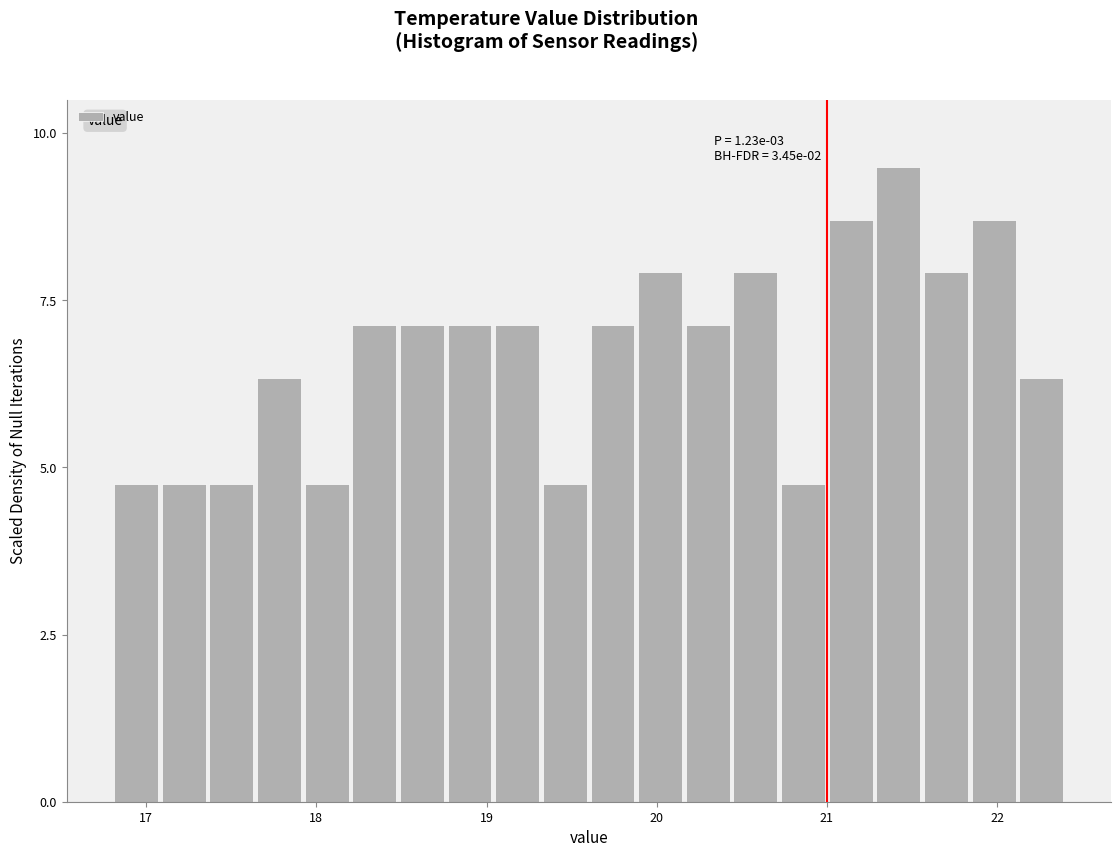

Around what value on the x-axis is the tallest bar? Give the approximate position of its centre, as read against the axis.

21.4